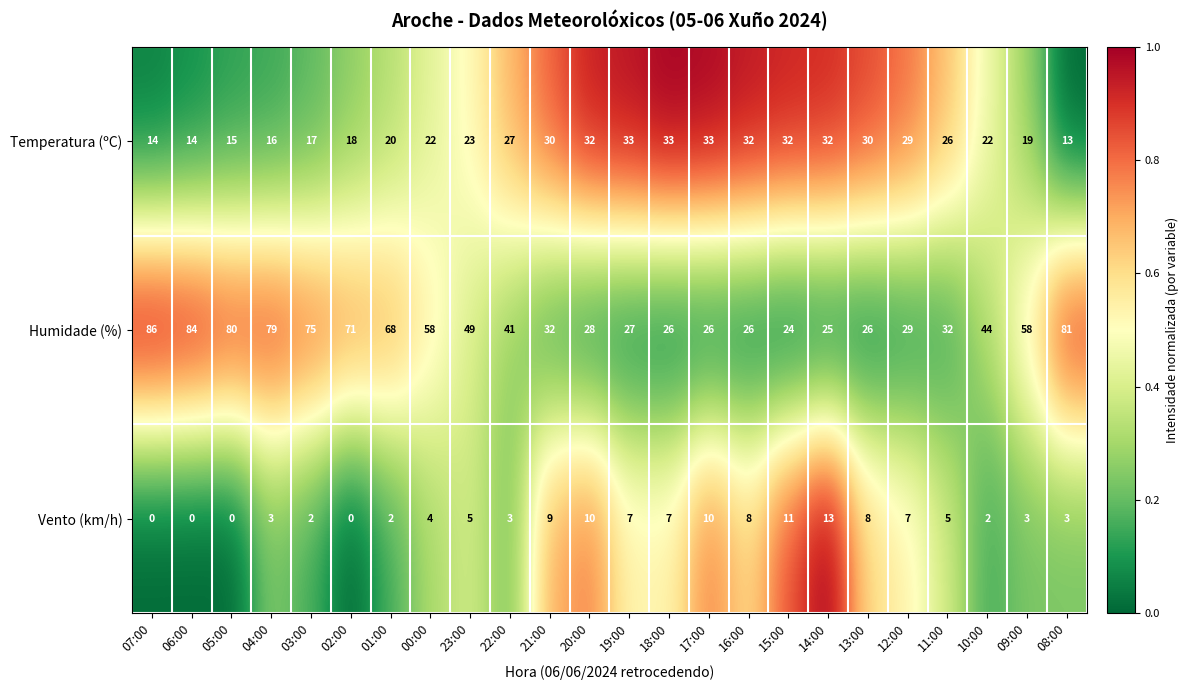

What is the average value of the Temperatura (ºC) series?

24